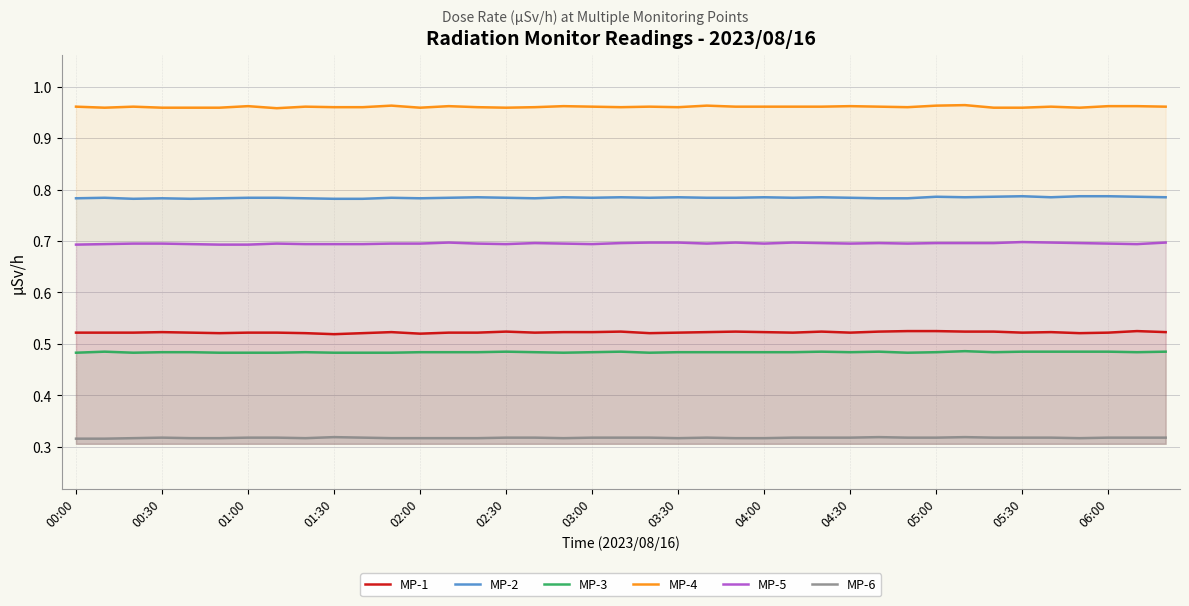

True or false: MP-1 and MP-2 cross at least once.

False